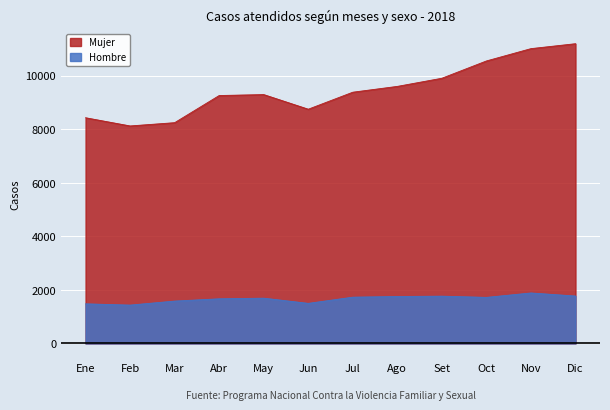

True or false: Hombre has more than 1 interior local peaks.

True